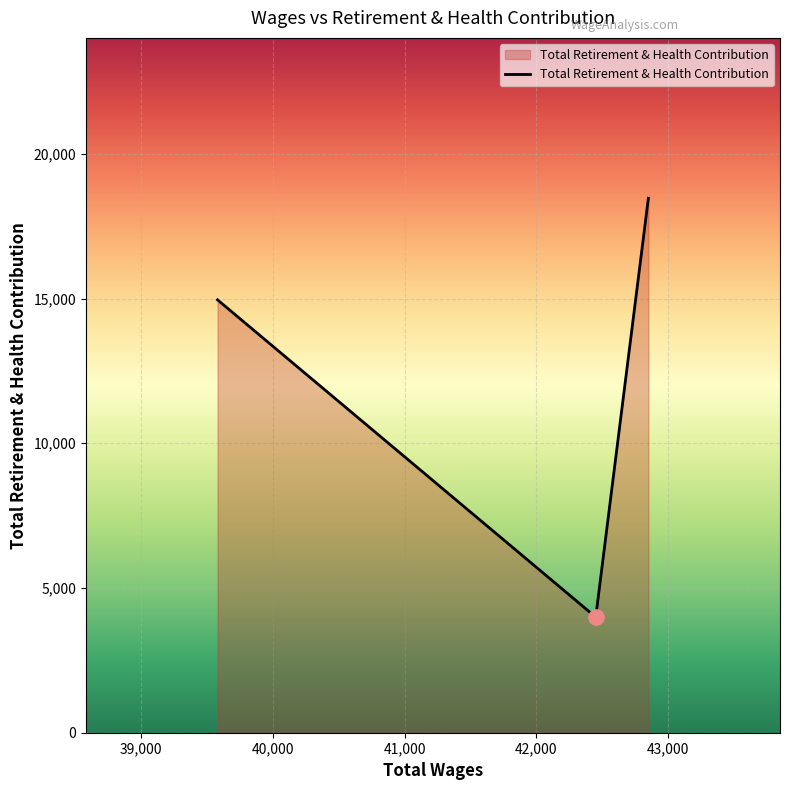

What is the average value?

12472